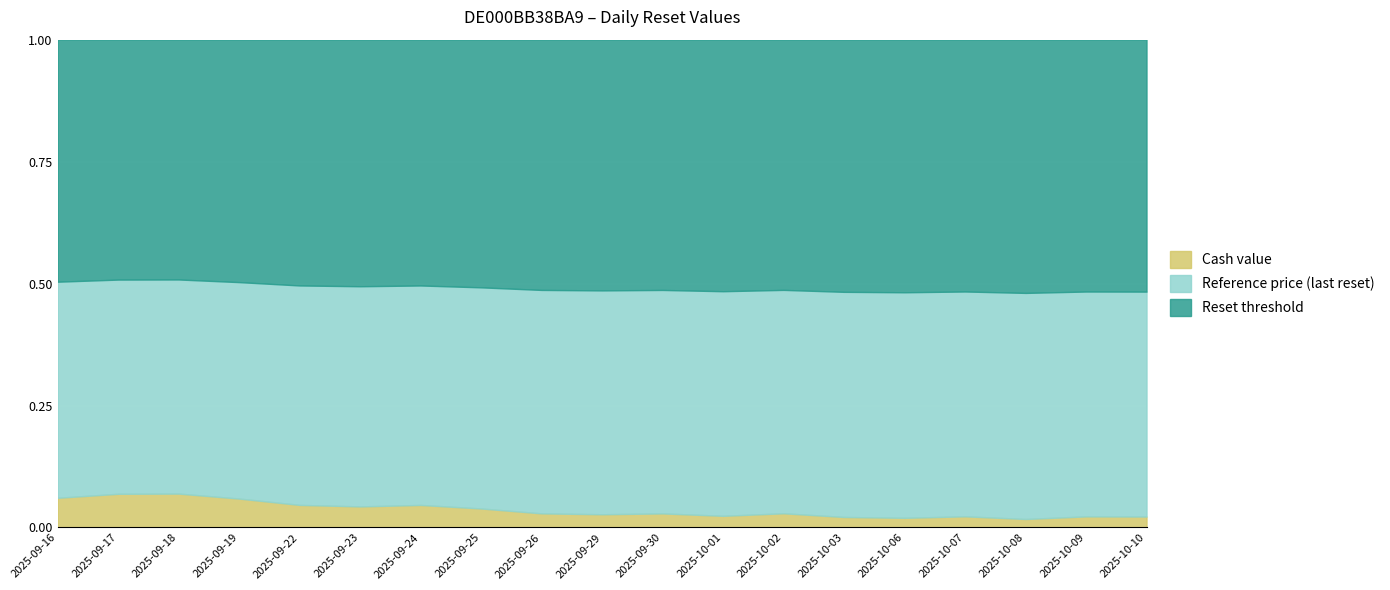

True or false: Reset threshold and Cash value intersect in this chart.

False